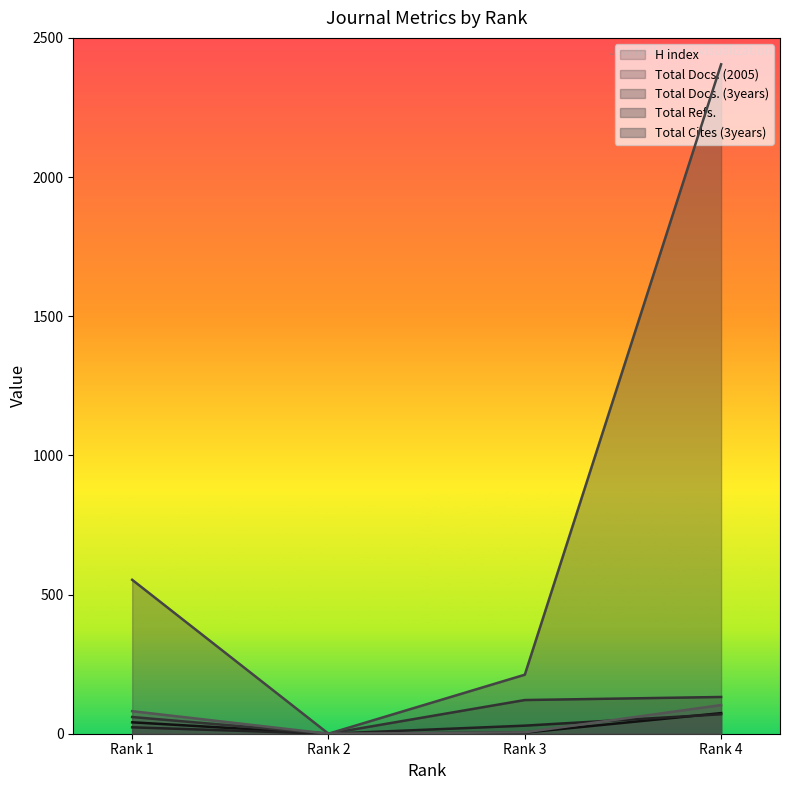

What is the maximum value shown in the chart?

2405